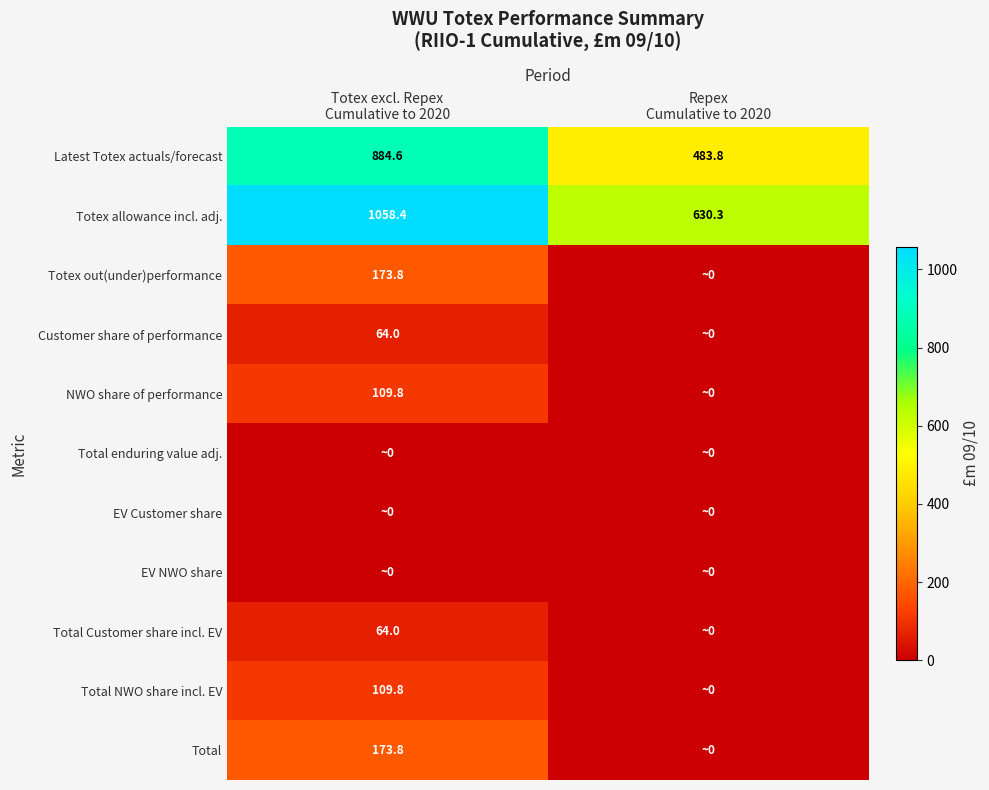

Which category has the lowest value across all series?

Repex
Cumulative to 2020